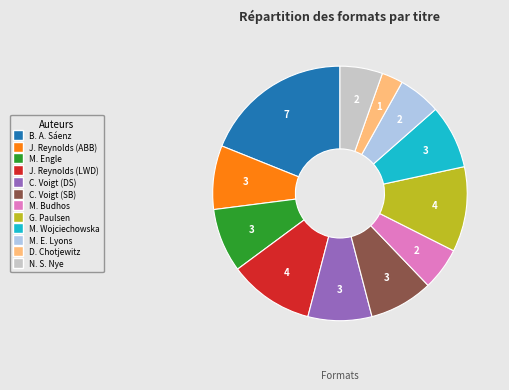

Does any single category account for the majority?

No